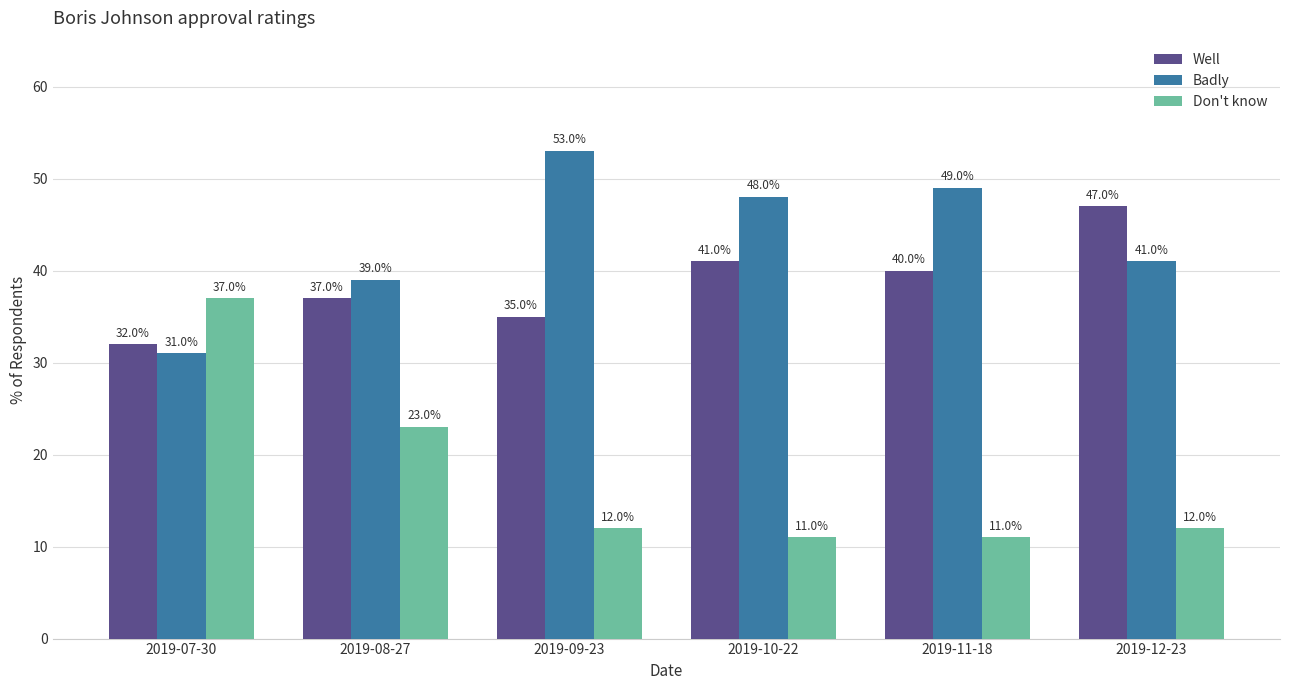

How many distinct data groups are displayed?

3